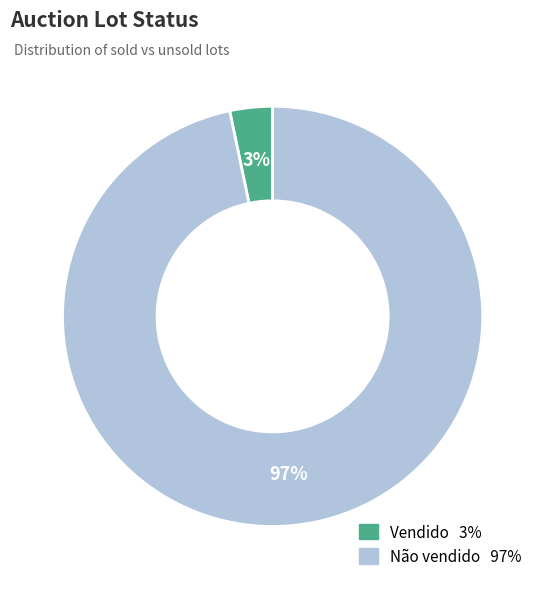

How many segments does this pie chart have?

2